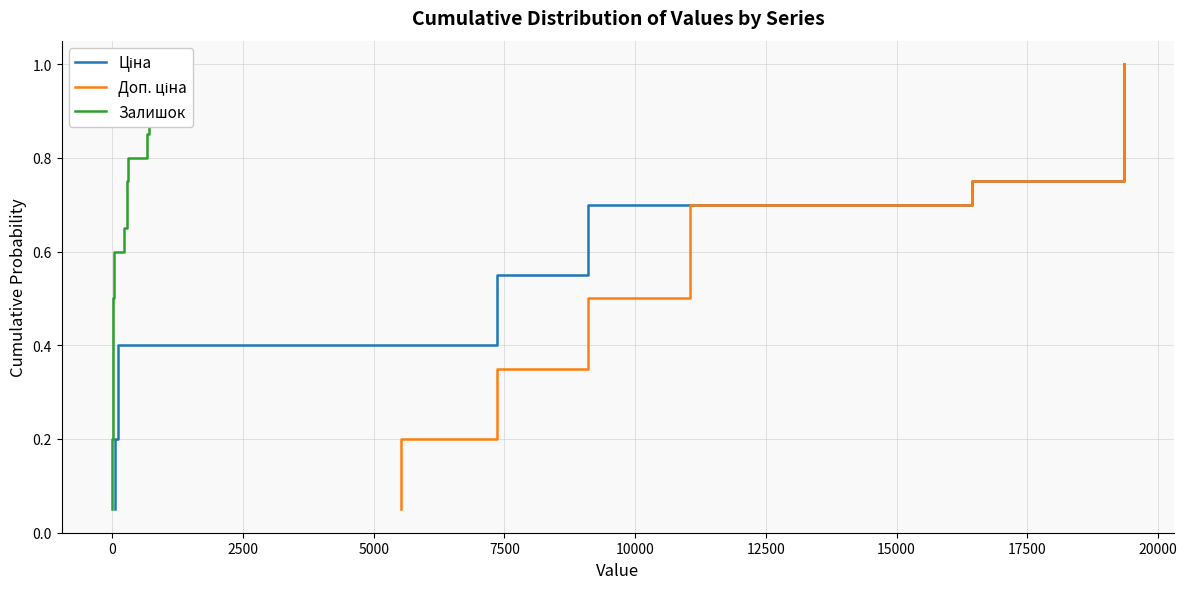

What is the lowest value of the Залишок series?

0.1